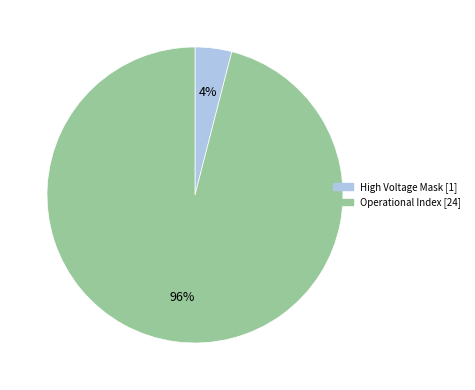

To the nearest percent, what is the average slice percentage?

50%